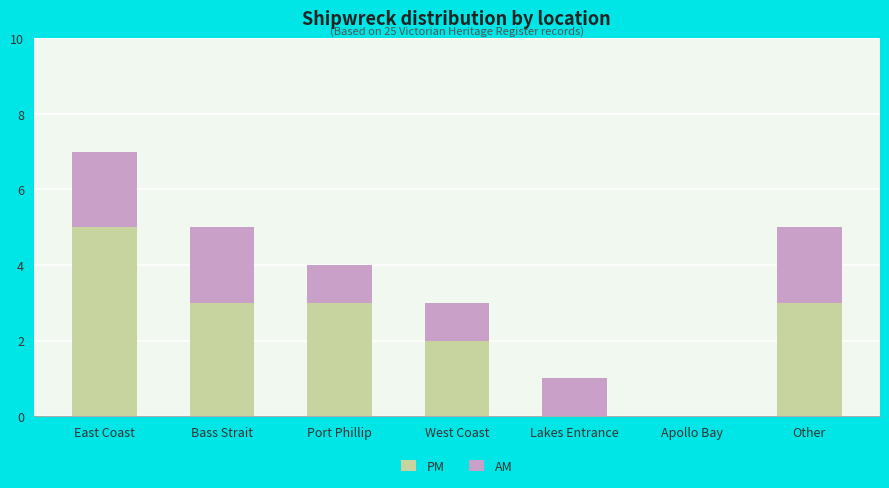

Rank the categories by PM value from highest to lowest.

East Coast, Bass Strait, Port Phillip, Other, West Coast, Lakes Entrance, Apollo Bay